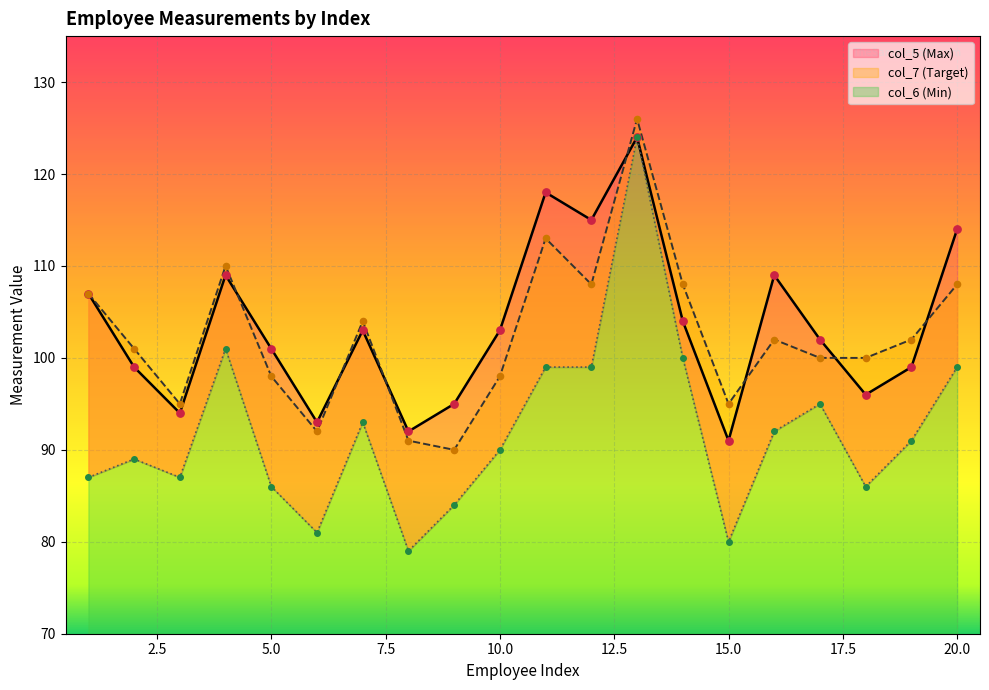

Which series has the largest total across all categories?

col_5